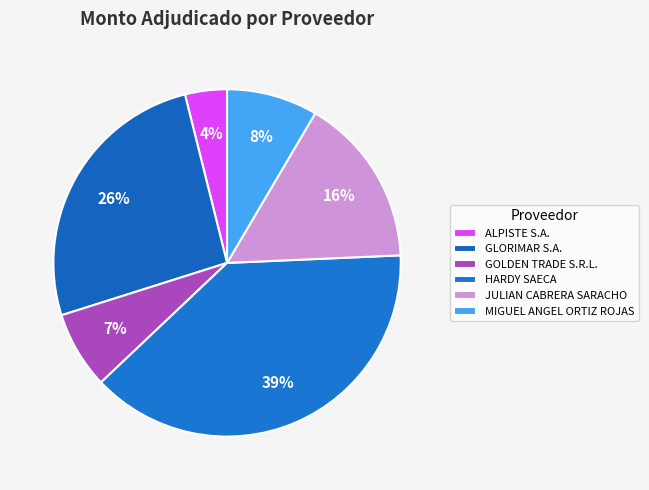

How many segments does this pie chart have?

6